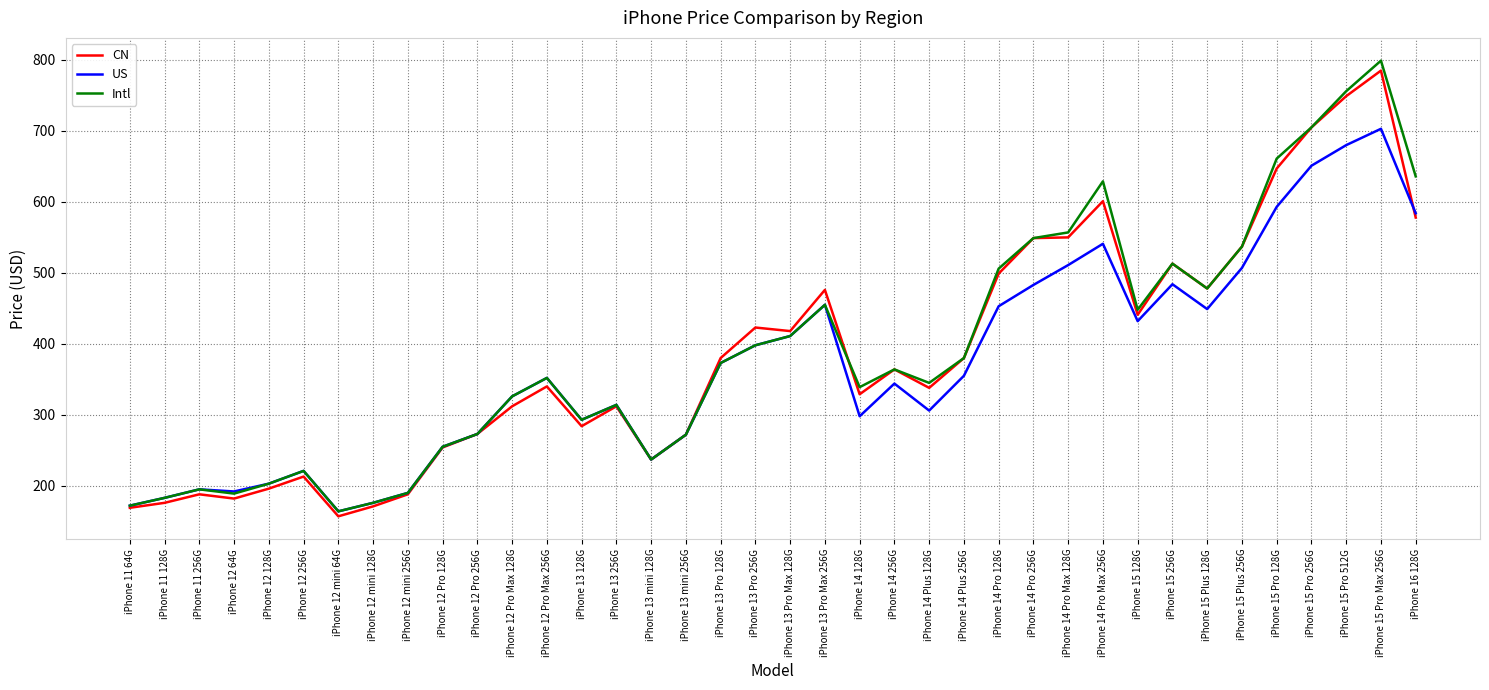

Is it true that CN equals 601 at iPhone 14 Pro Max 256G?

True